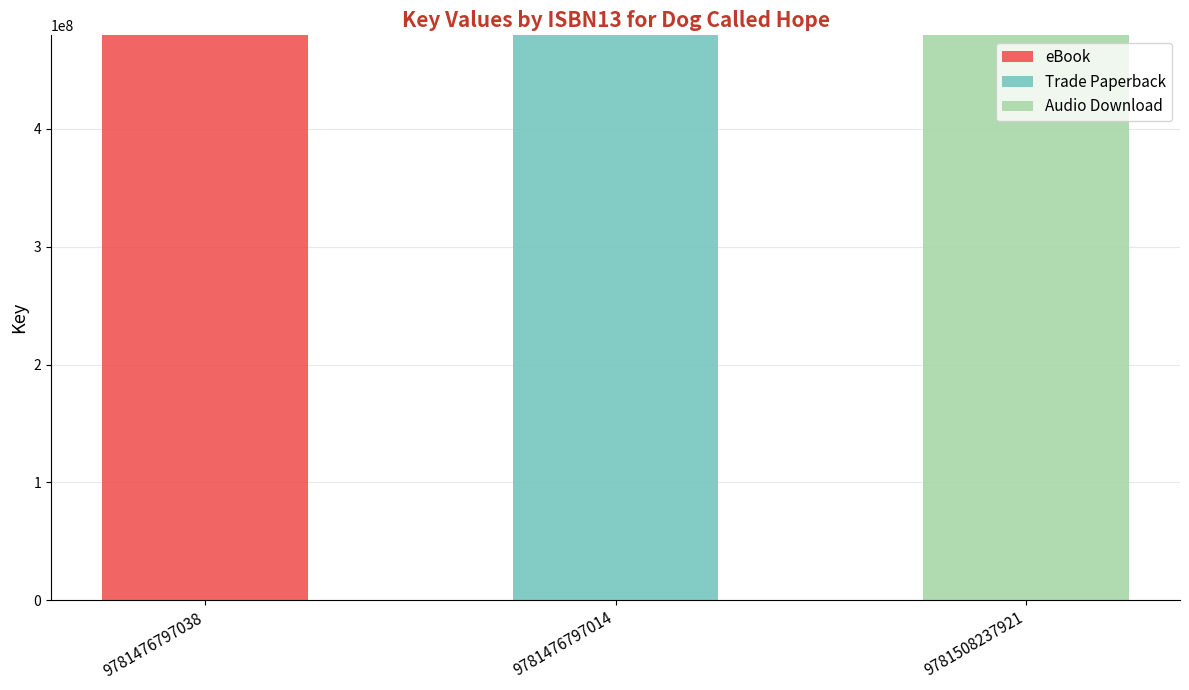

Which category has the highest value in the eBook series?

9781476797038